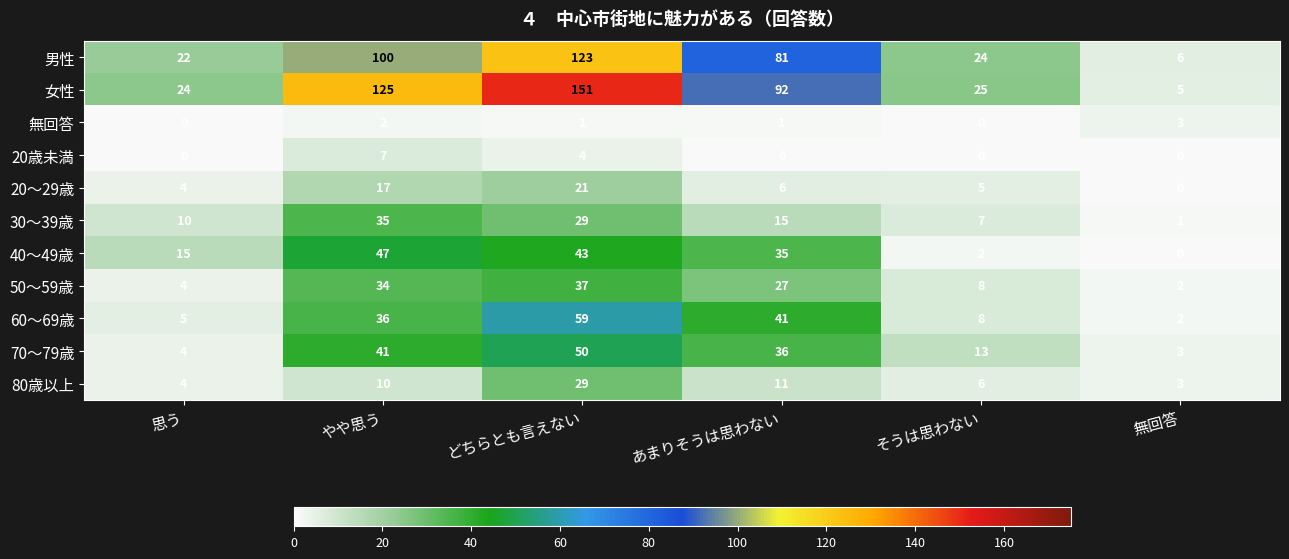

Is it true that 60～69歳 equals 36 at やや思う?

True